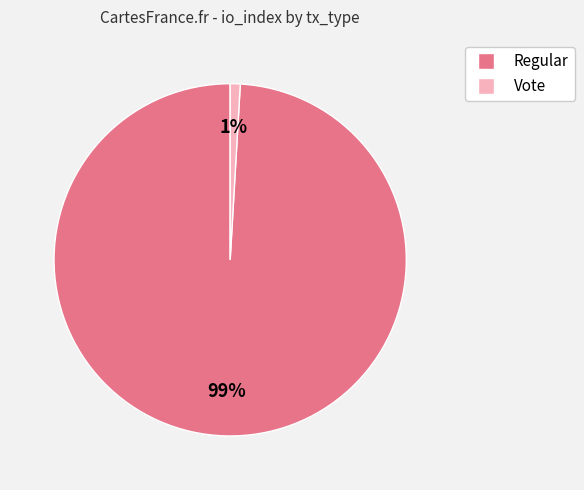

To the nearest percent, what is the average slice percentage?

50%